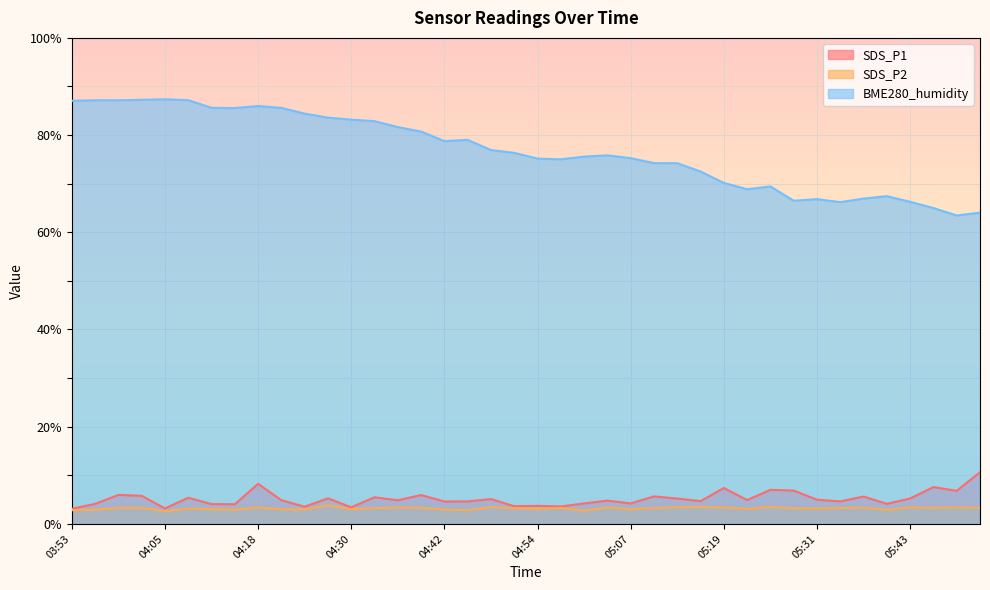

How many lines are shown in the chart?

3